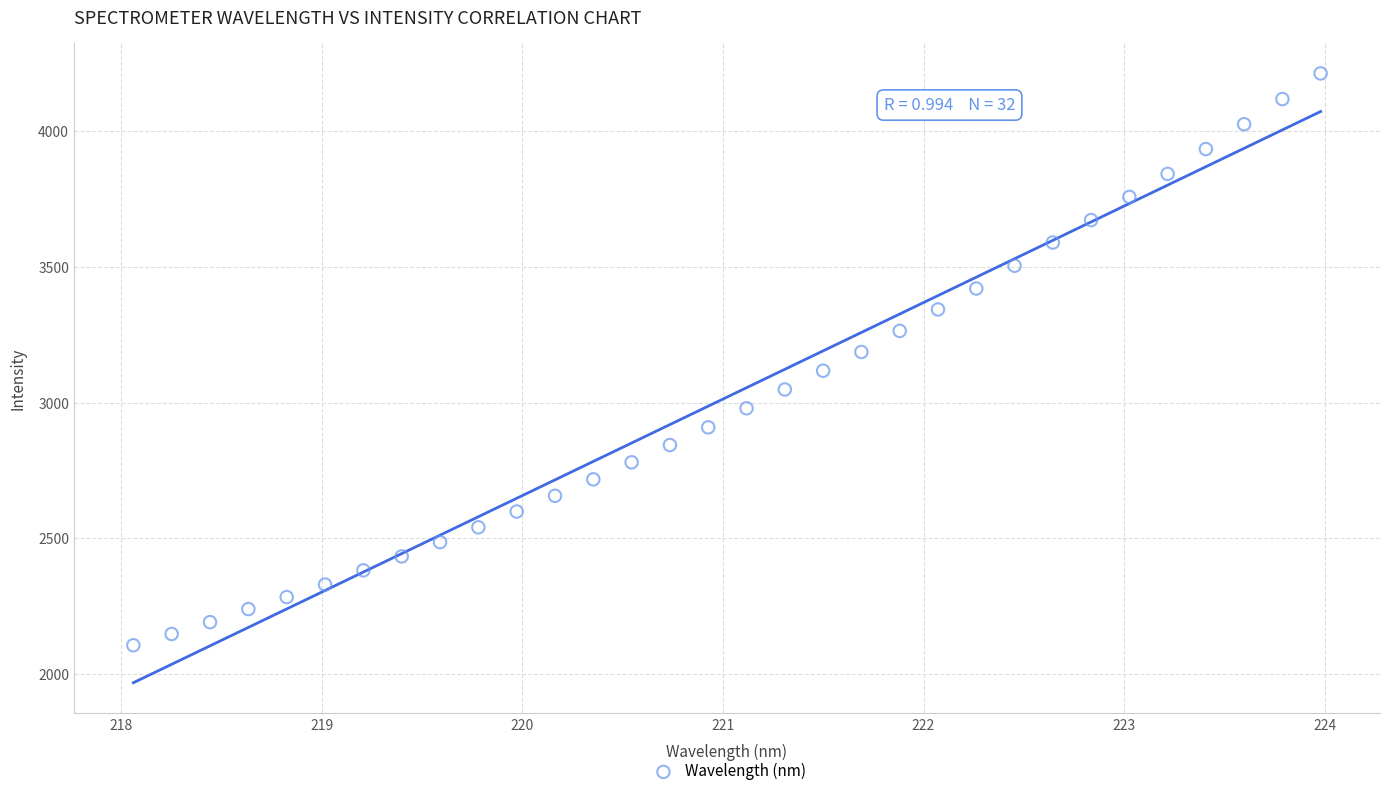

What is the range of X values (max minus min)?

5.9